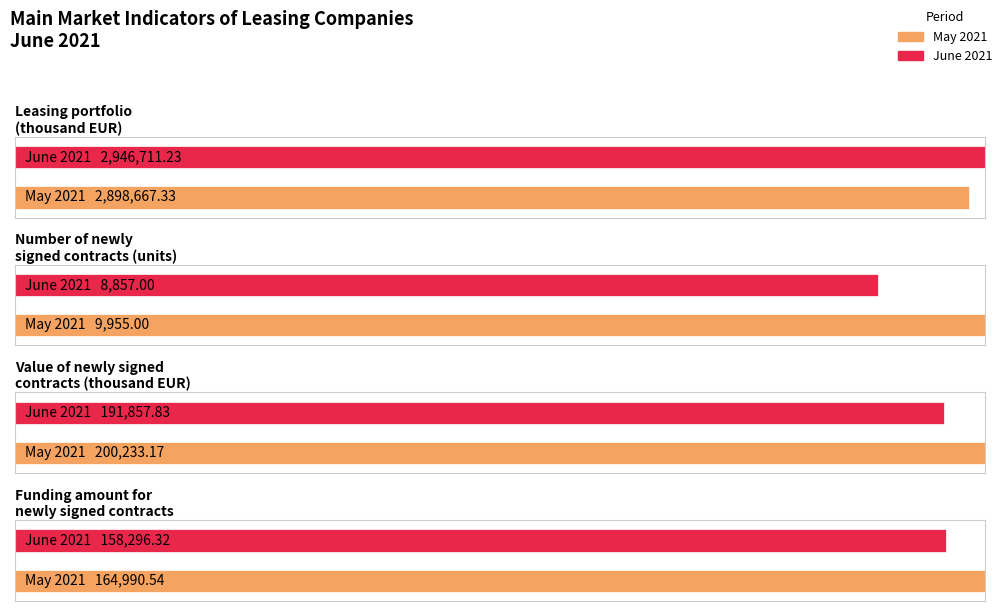

What is the difference between the June 2021 values at Leasing portfolio
(thousand EUR) and Number of newly
signed contracts (units)?

2937854.2